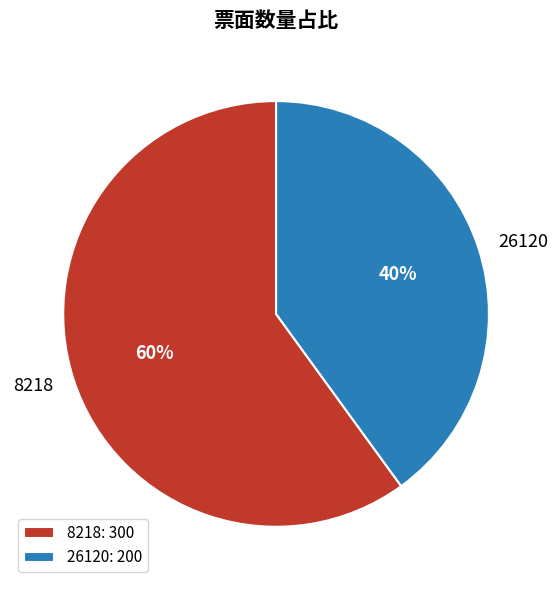

What is the ratio of the value at 26120 to the value at 8218?

0.7